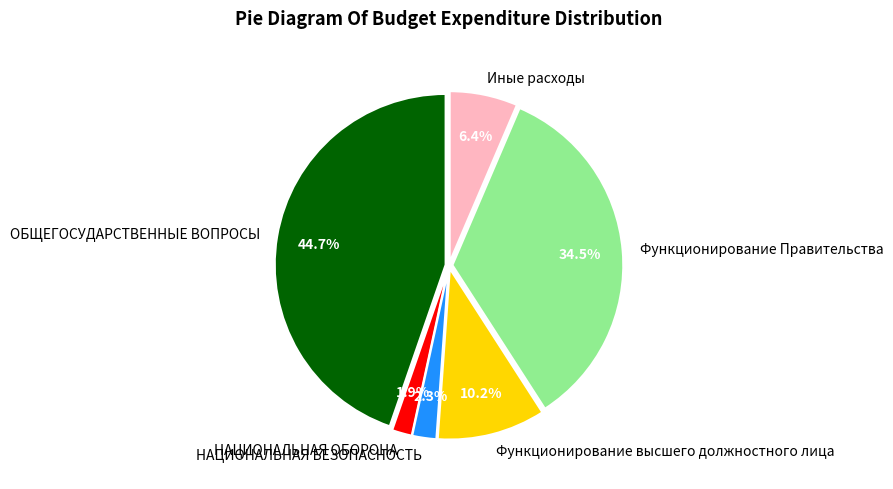

Is it true that НАЦИОНАЛЬНАЯ ОБОРОНА is 2% of the pie?

True